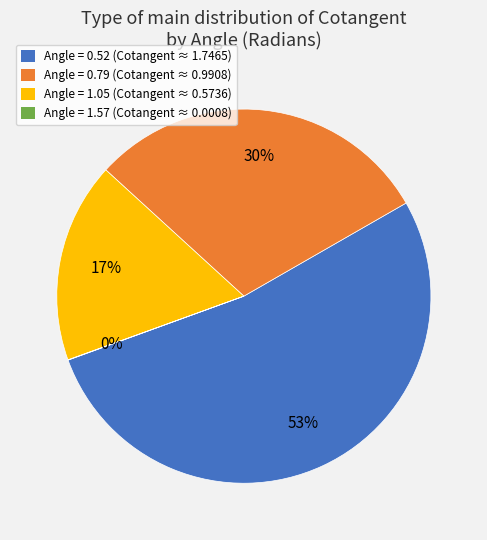

What is the largest slice in the pie chart?

Angle = 0.52 (Cotangent ≈ 1.7465)